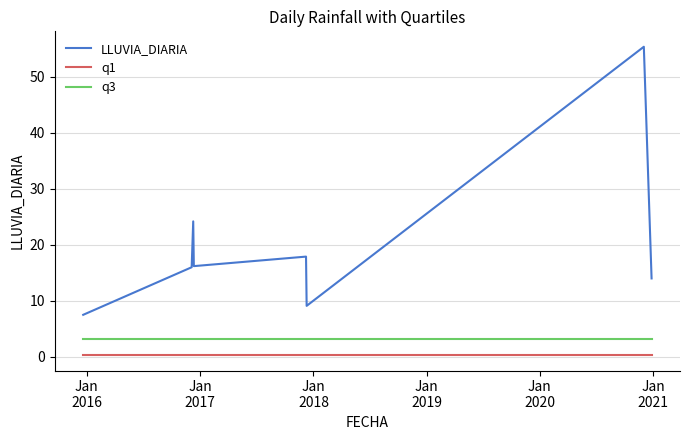

What are all the series names shown in the legend?

LLUVIA_DIARIA, q1, q3